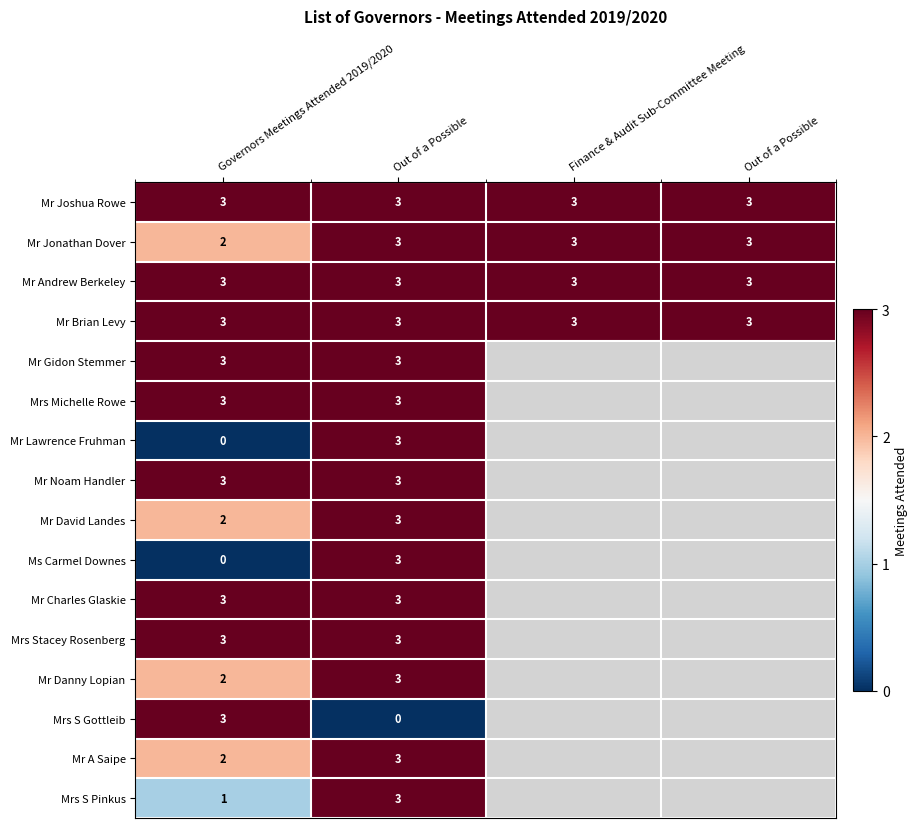

What value does the Mr Jonathan Dover series have at Finance & Audit Sub-Committee Meeting?

3.0